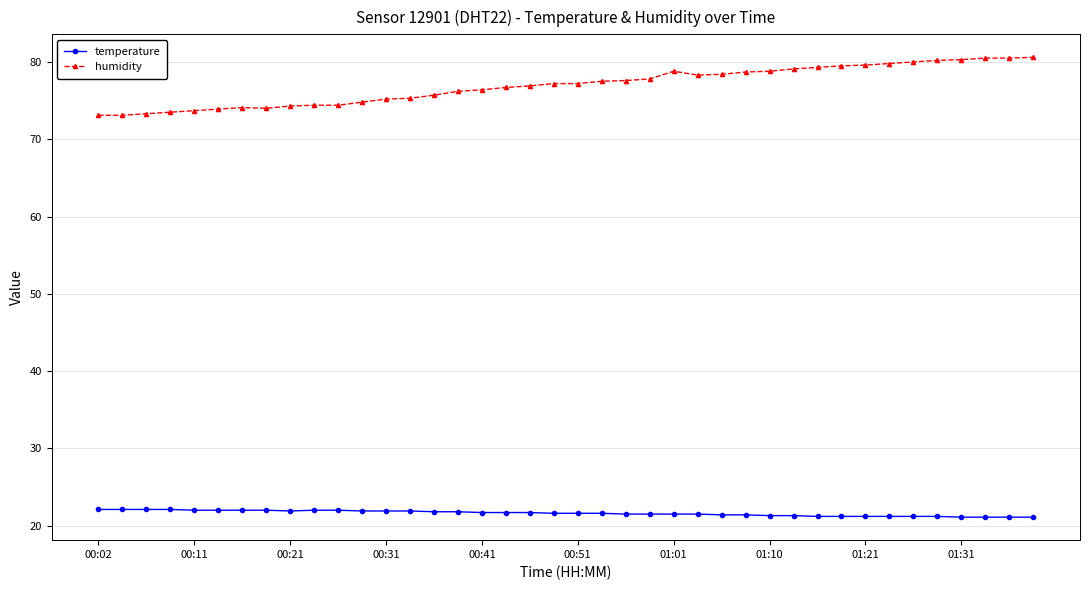

Which series has the largest total across all categories?

humidity